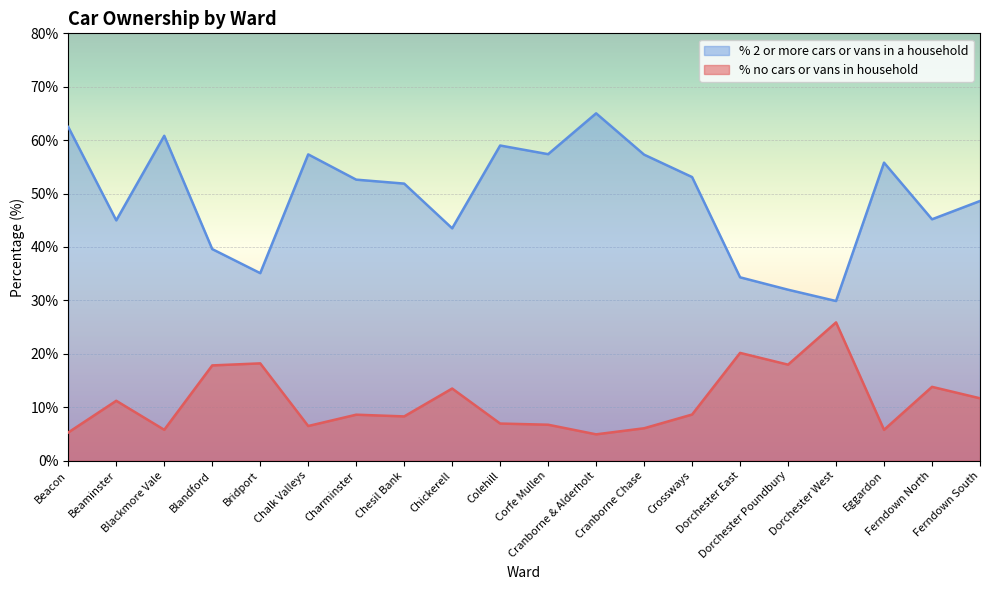

What is the spread (max minus min) of values at Ferndown South?

36.9